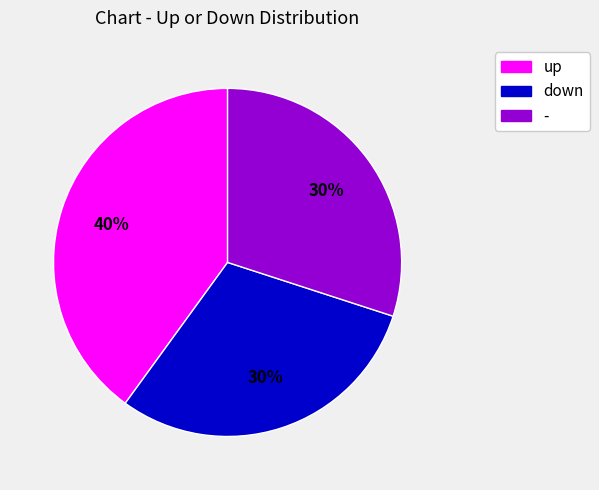

To the nearest percent, what portion does up represent?

40%